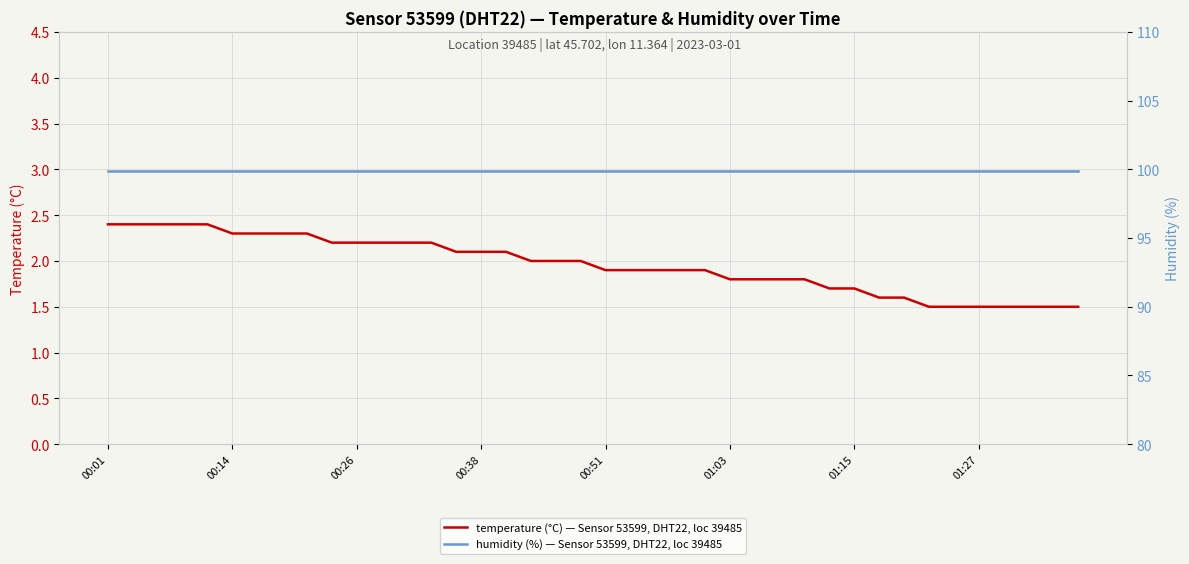

At how many categories does at least one series exceed 72?

40